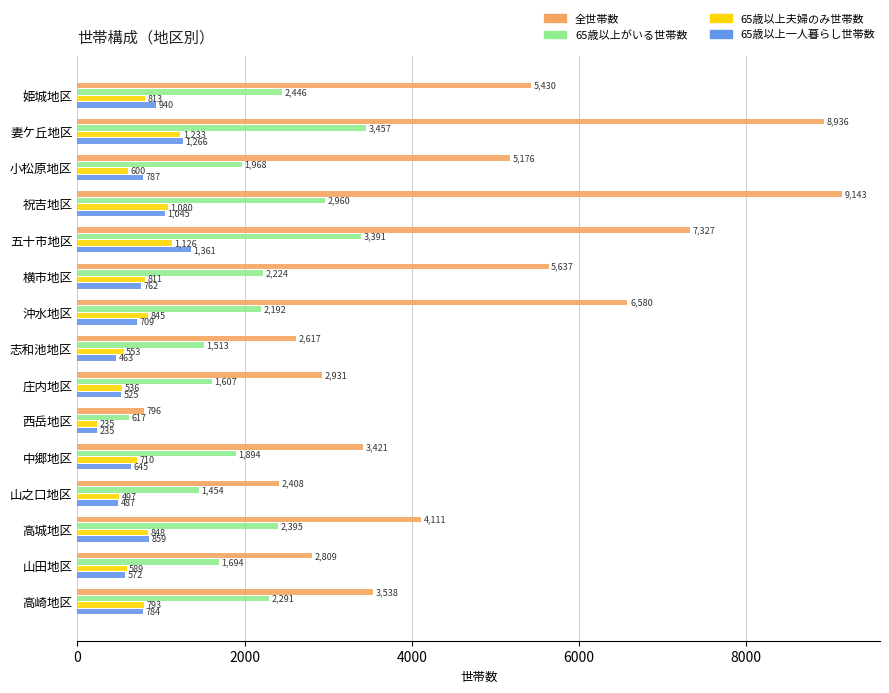

Which category has the lowest value across all series?

西岳地区